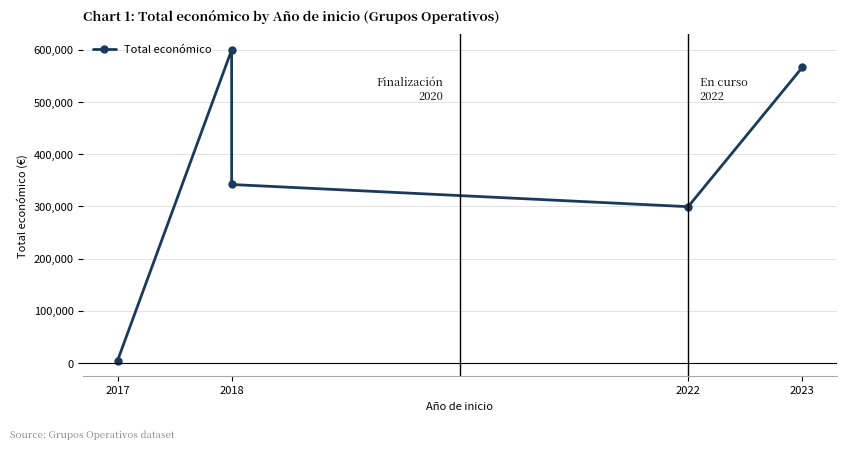

The value at 2018 is 483292. True or false?

False